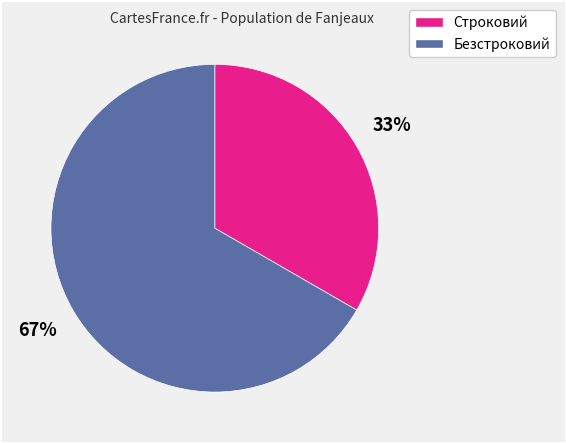

Is there any slice that represents more than half of the pie?

Yes